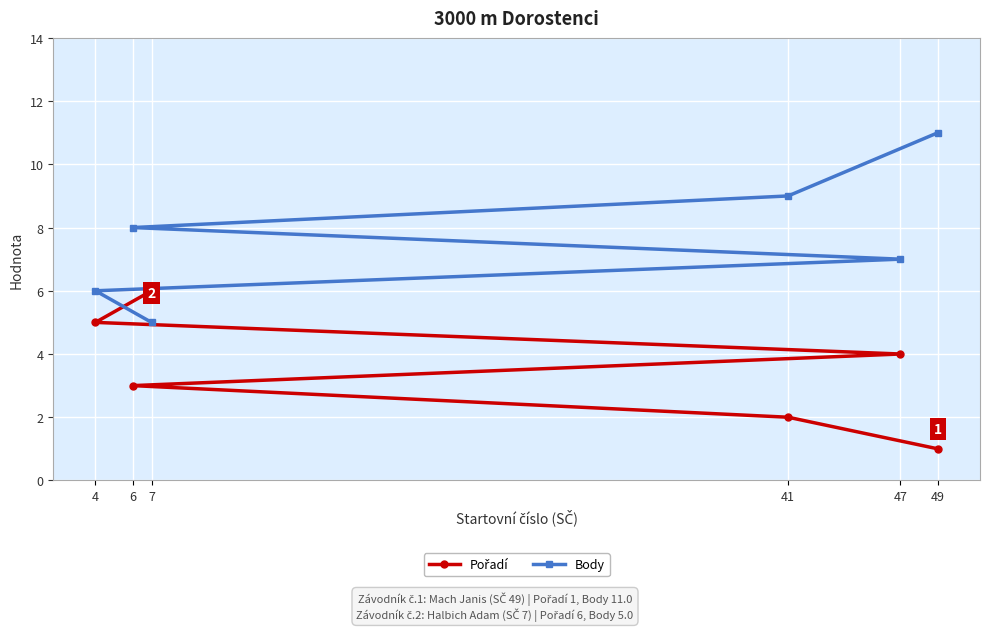

The Pořadí series shows 3 at 6. True or false?

True